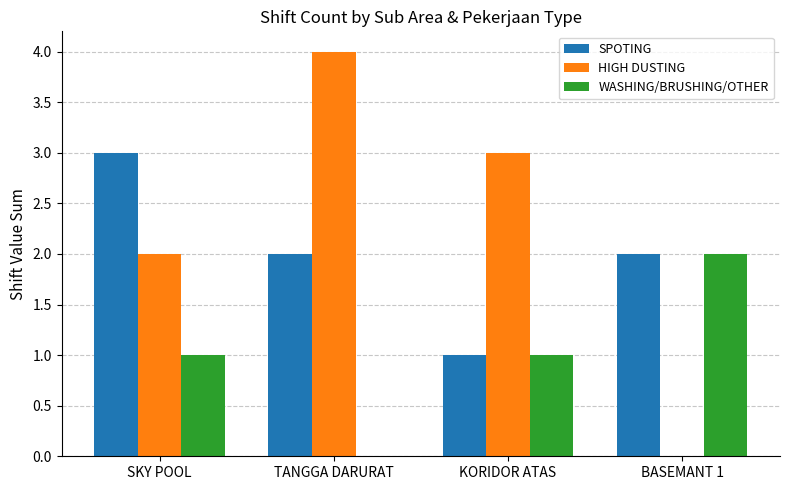

Reading left to right, list all the values displayed in this chart.

SPOTING: SKY POOL=3	TANGGA DARURAT=2	KORIDOR ATAS=1	BASEMANT 1=2
HIGH DUSTING: SKY POOL=2	TANGGA DARURAT=4	KORIDOR ATAS=3	BASEMANT 1=0
WASHING/BRUSHING/OTHER: SKY POOL=1	TANGGA DARURAT=0	KORIDOR ATAS=1	BASEMANT 1=2